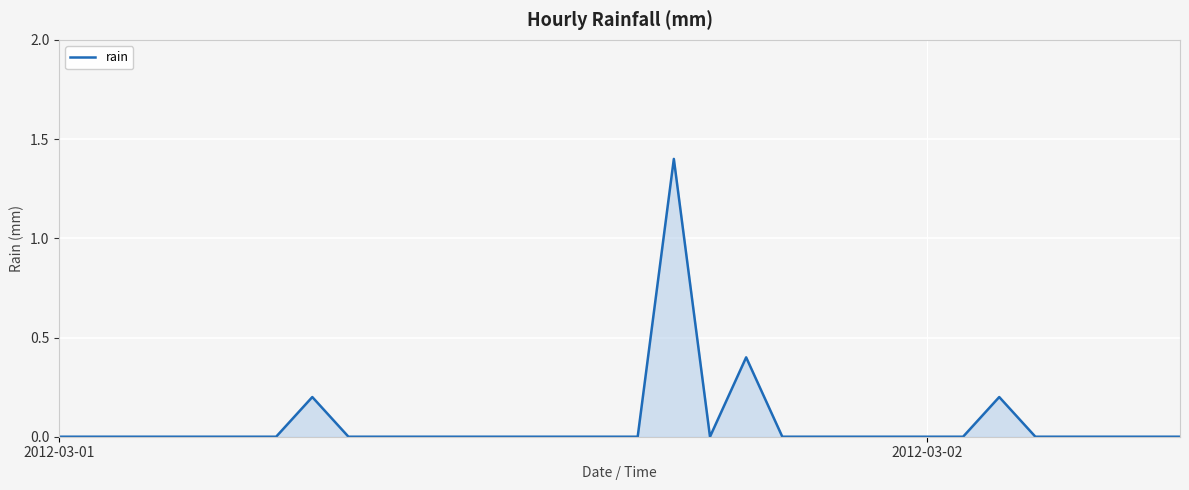

How many values are between 0 and 1?

31